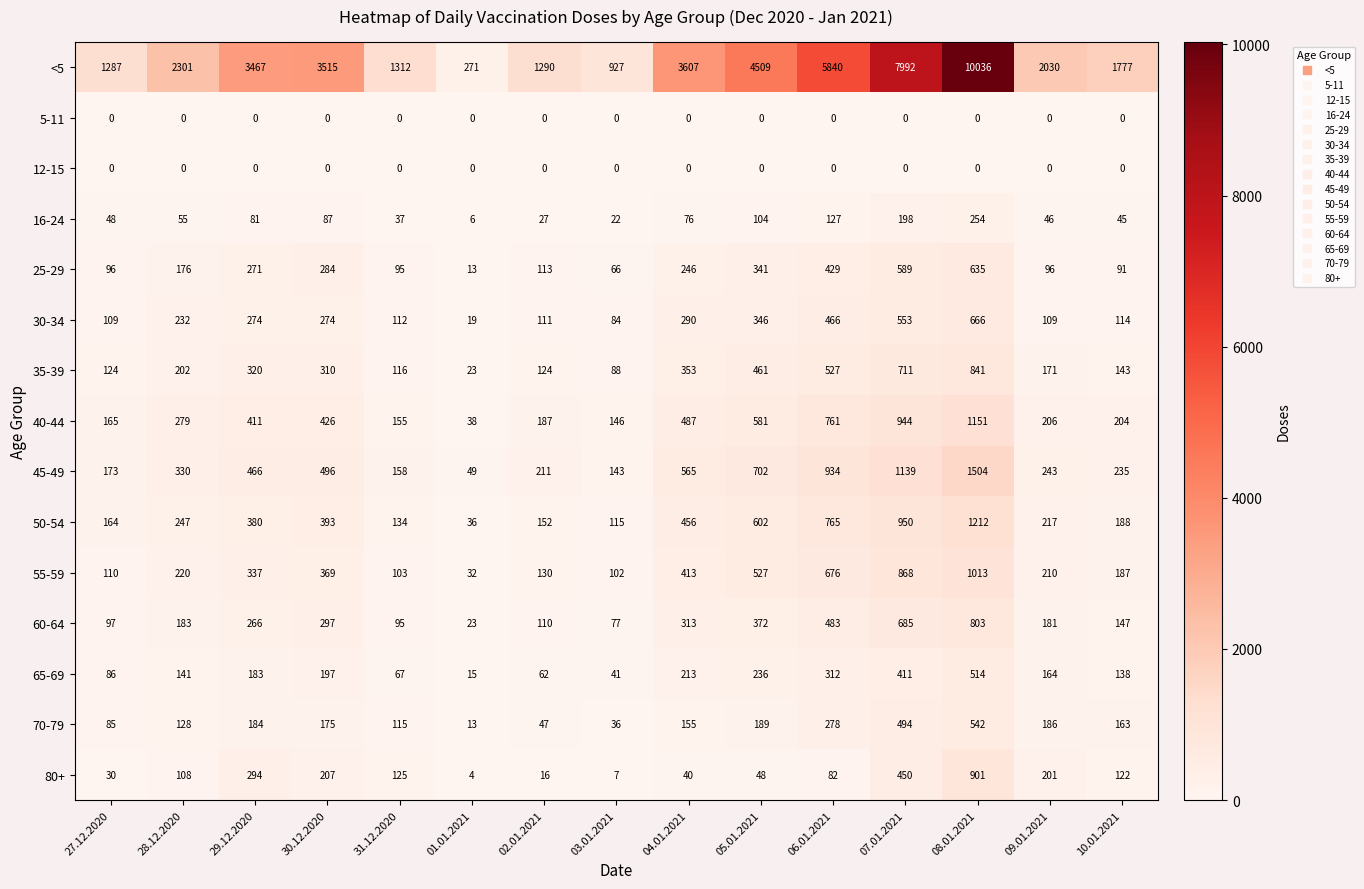

The value of <5 at 04.01.2021 is 3607. True or false?

True